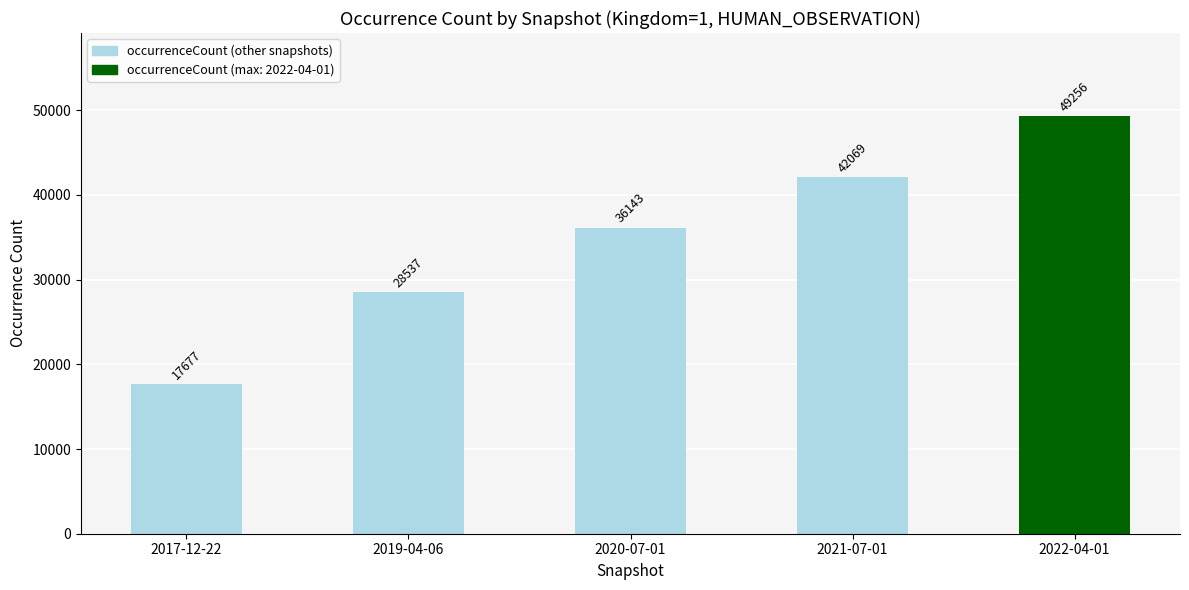

What is the change in value from 2017-12-22 to 2019-04-06?

+10860